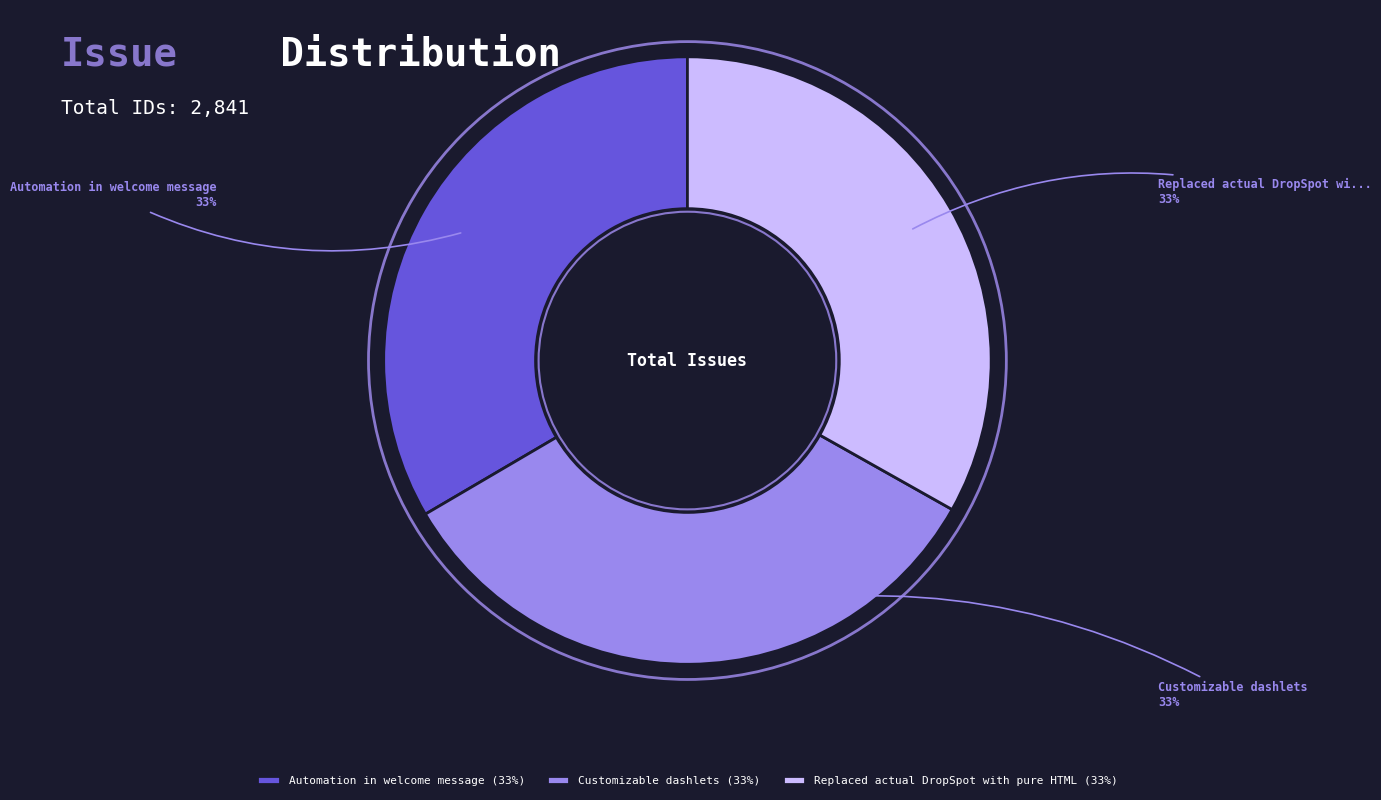

Is the sum of Replaced actual DropSpot with pure HTML (33%) and Customizable dashlets (33%) greater than half?

Yes